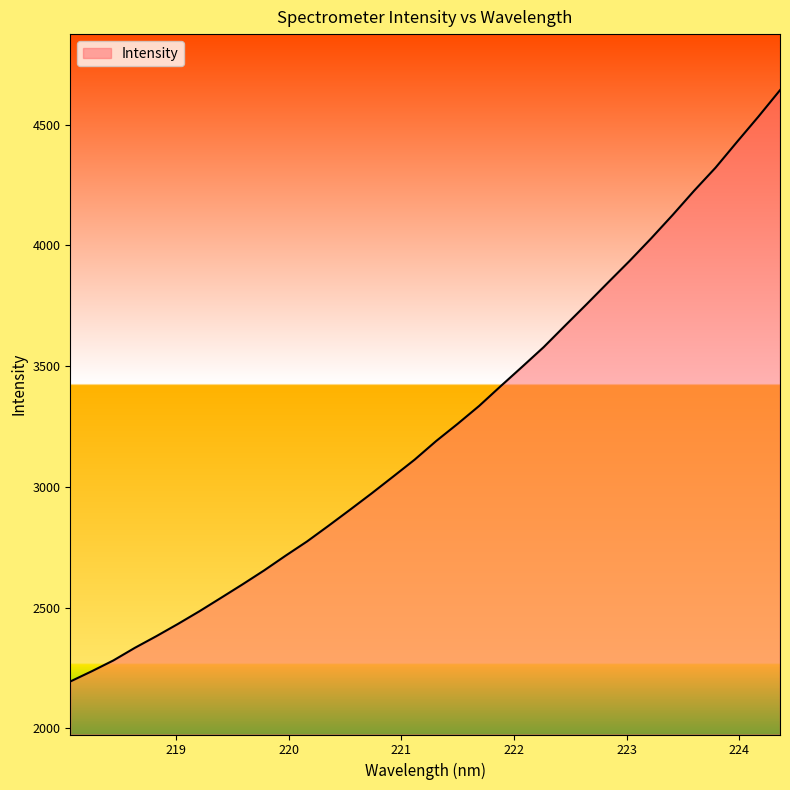

What is the maximum value shown in the chart?

4642.6